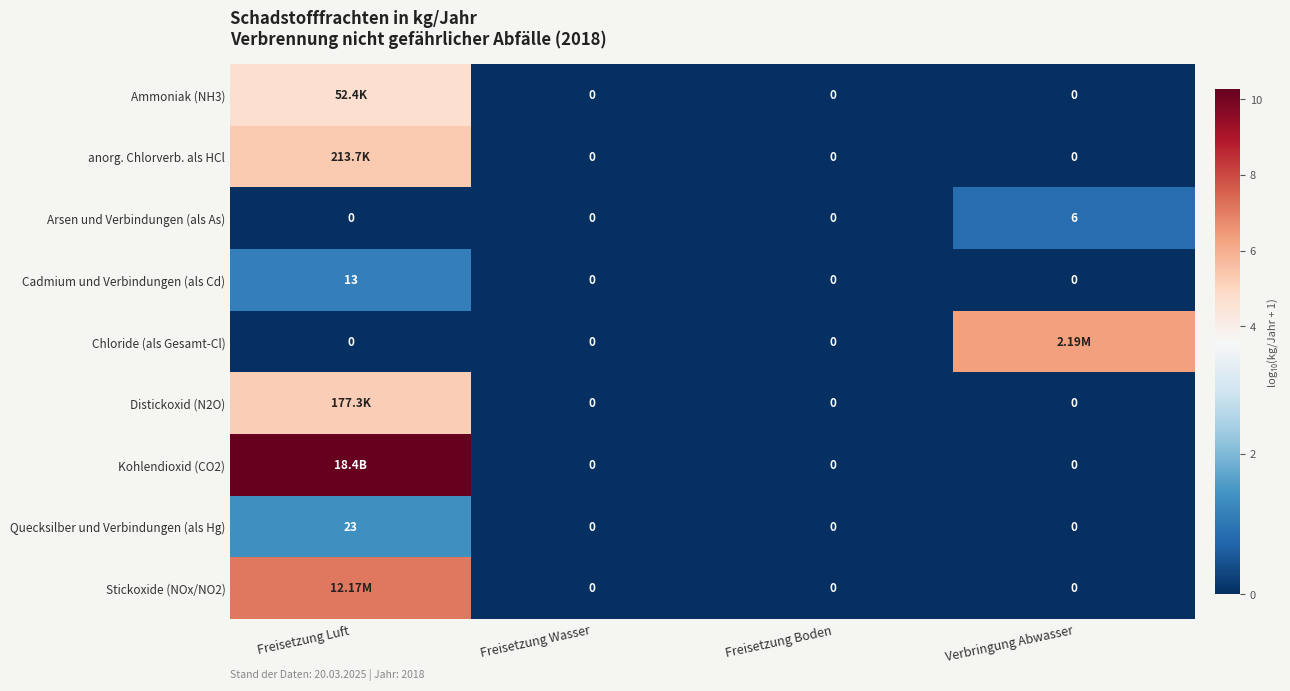

Count the number of categories in the chart.

4